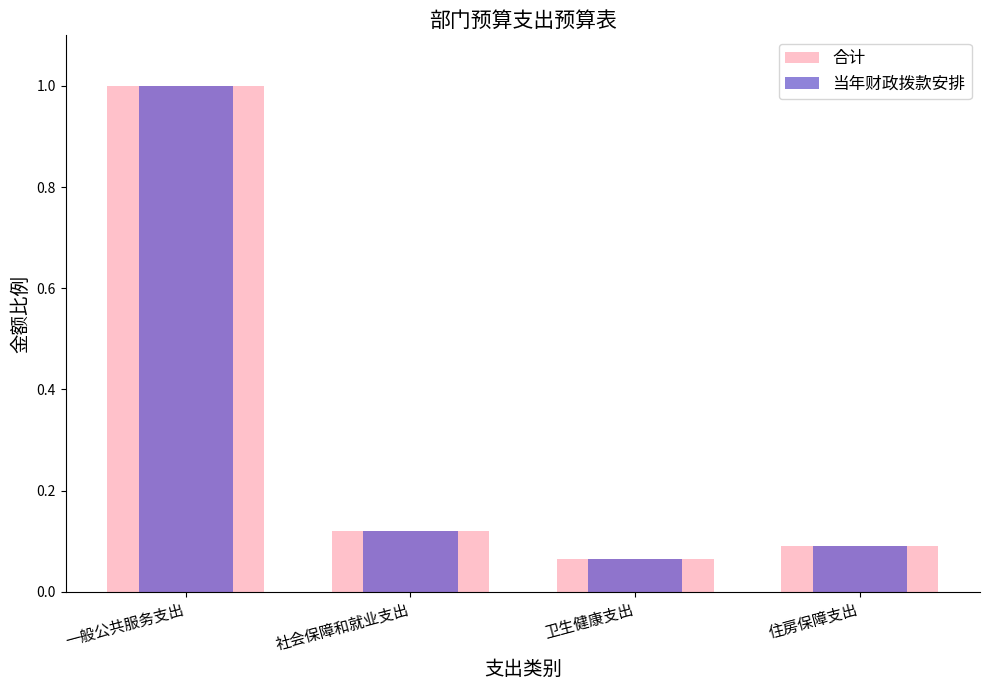

Which series has the widest spread of values?

合计